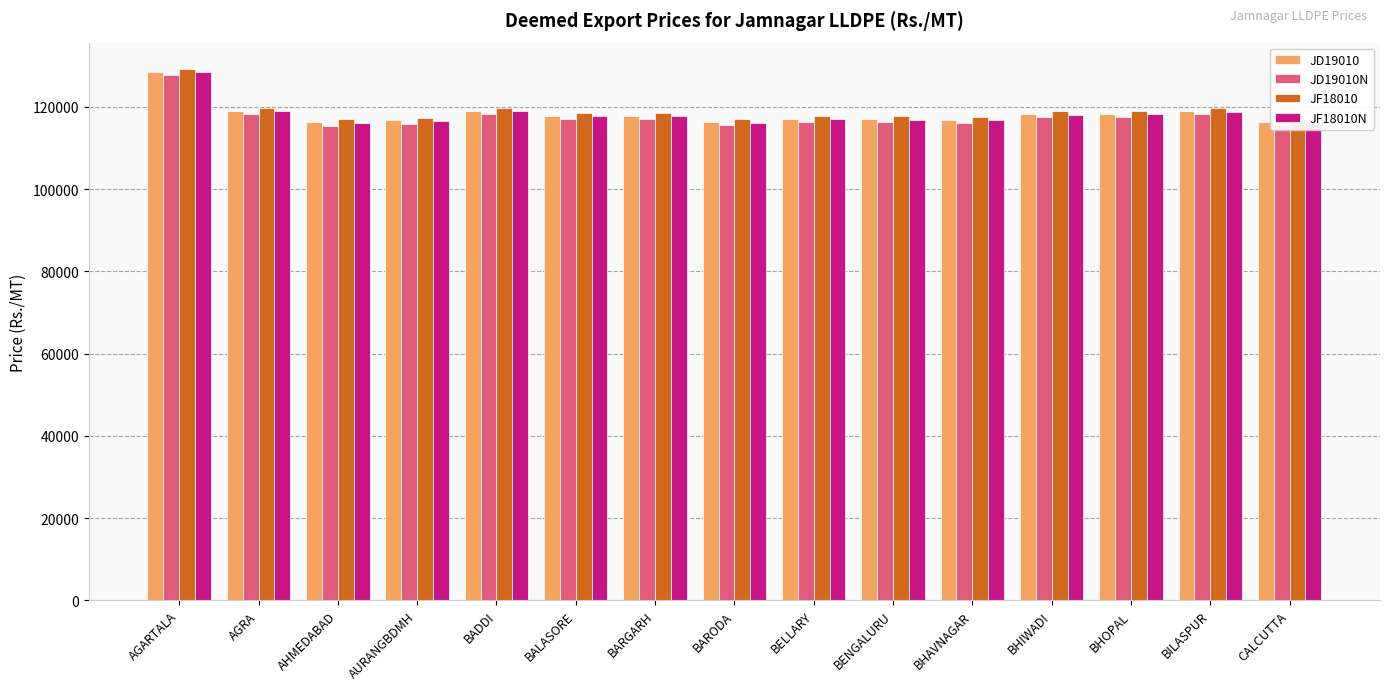

What is the greatest value displayed?

129194